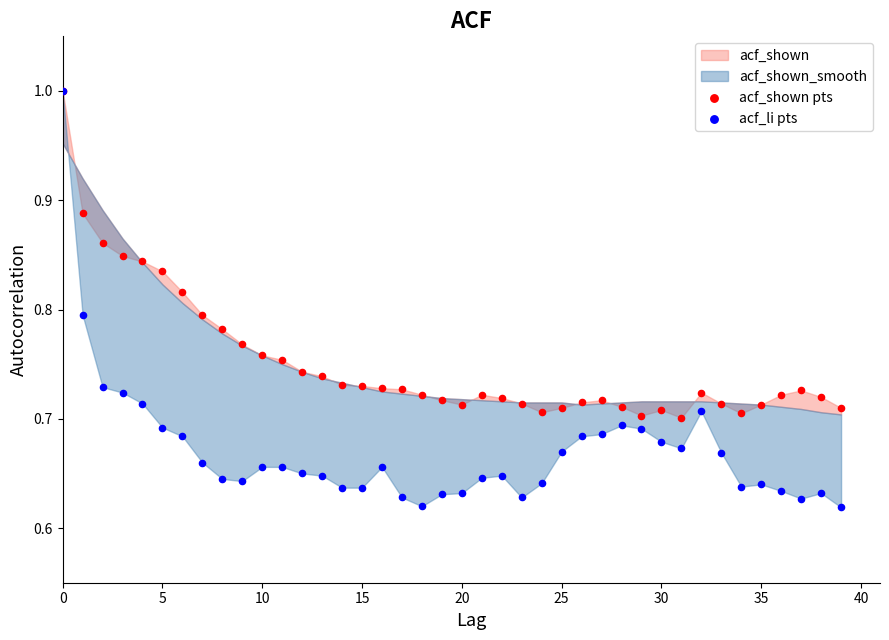

Which series has the largest Y range (max minus min)?

acf_li pts